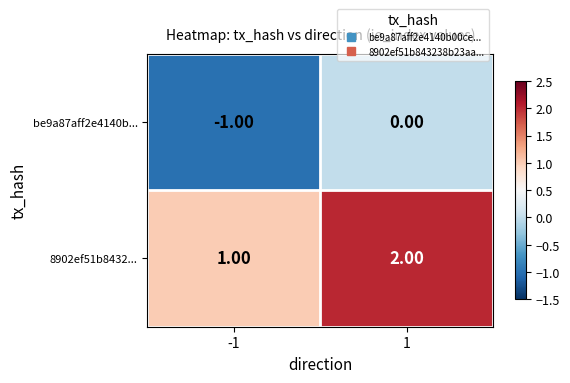

Is the value of be9a87aff2e4140b... at -1 greater than the value of 8902ef51b8432... at 1?

No